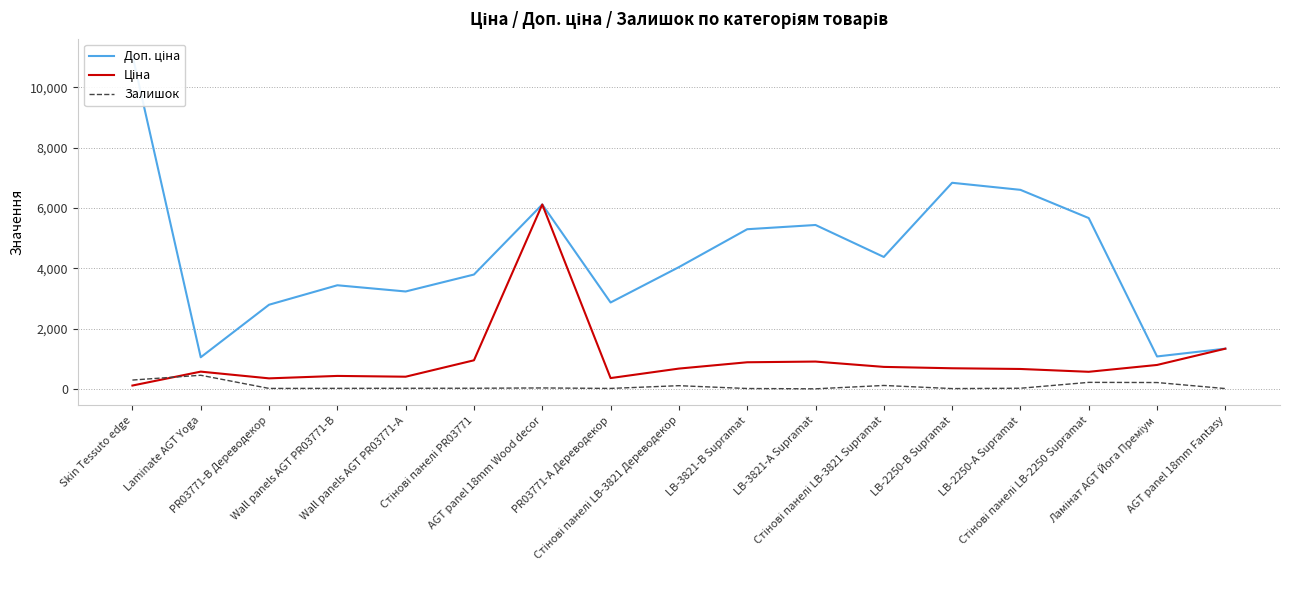

Is the value of Доп. ціна at LB-2250-В Supramat greater than the value of Залишок at Стінові панелі PR03771?

Yes